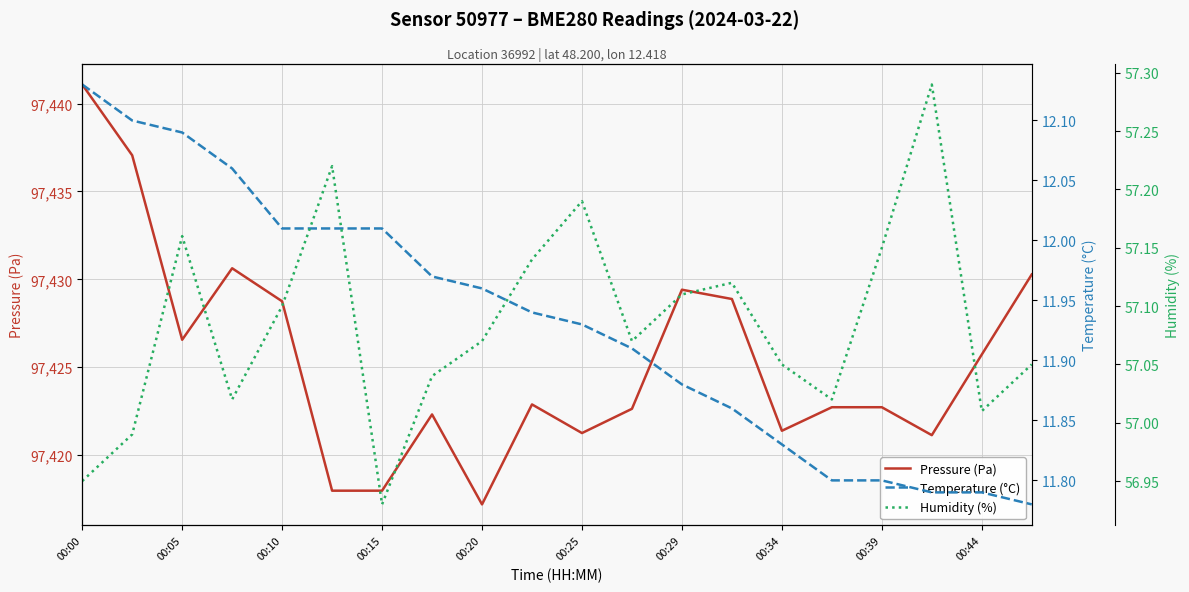

Reading left to right, extract all data points from this chart.

Pressure (Pa): 97441.1	97437.1	97426.6	97430.6	97428.8	97418.0	97418.0	97422.3	97417.2	97422.9	97421.2	97422.6	97429.4	97428.9	97421.4	97422.7	97422.7	97421.1	97425.7	97430.3
Temperature (°C): 12.1	12.1	12.1	12.1	12.0	12.0	12.0	12.0	12.0	11.9	11.9	11.9	11.9	11.9	11.8	11.8	11.8	11.8	11.8	11.8
Humidity (%): 57.0	57.0	57.2	57.0	57.1	57.2	56.9	57.0	57.1	57.1	57.2	57.1	57.1	57.1	57.0	57.0	57.1	57.3	57.0	57.0